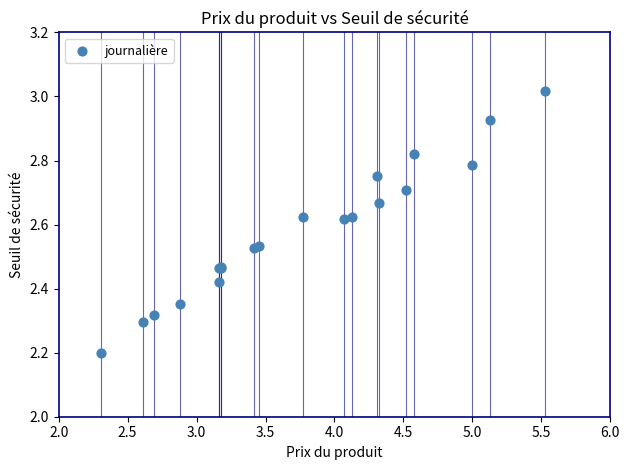

What Y value in the scatter plot is closest to 2?

2.2